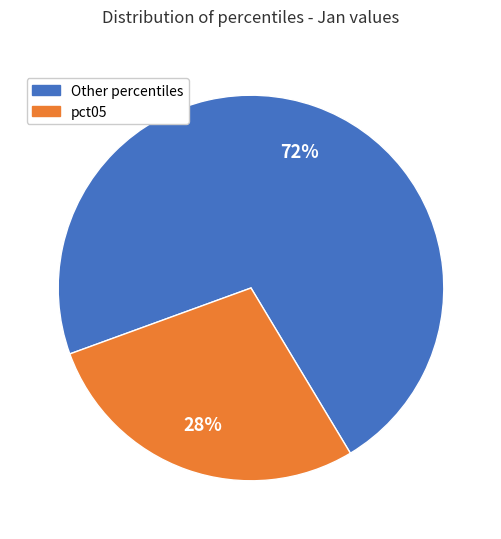

To the nearest percent, what is the average slice percentage?

50%